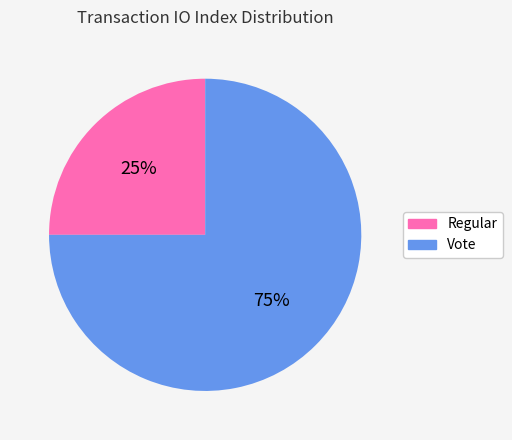

What is the largest slice in the pie chart?

Vote